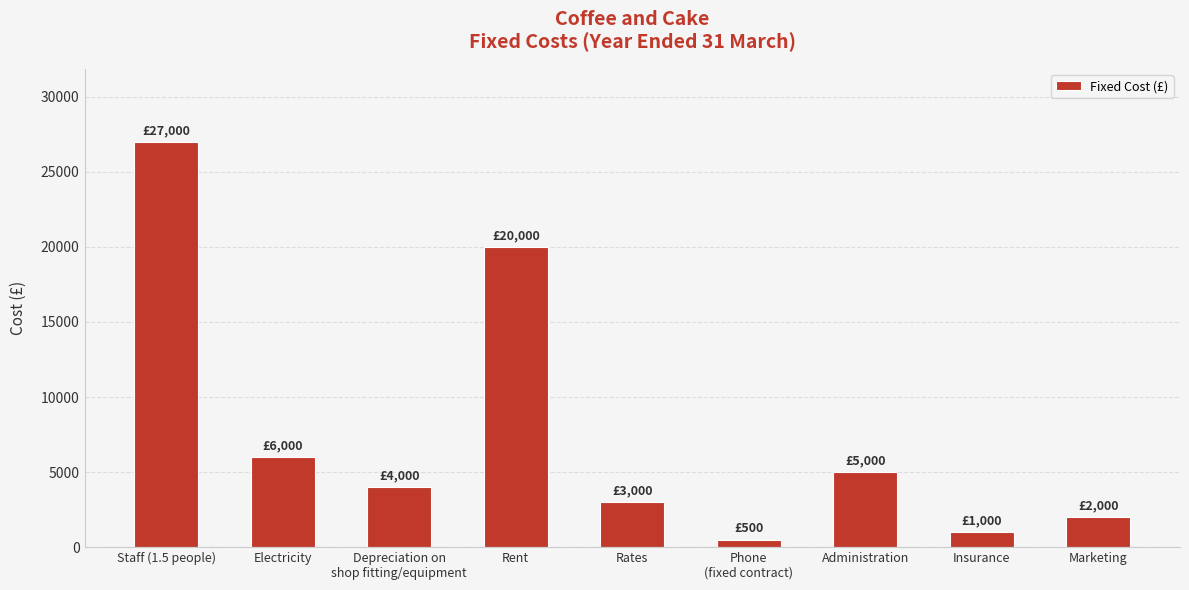

The value at Rent is 20000. True or false?

True